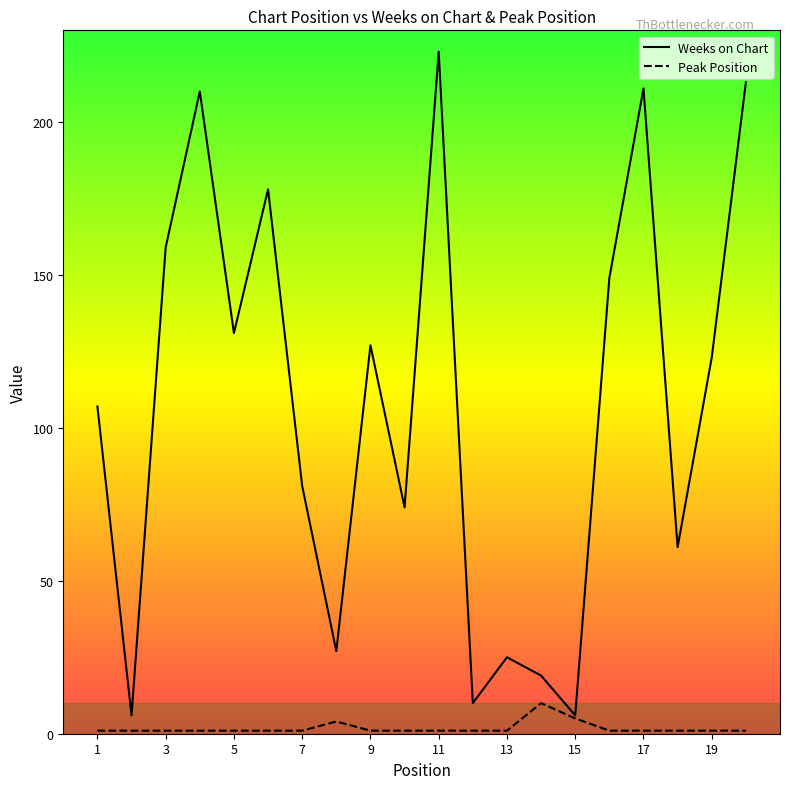

What is the difference between the second highest and minimum values in the Weeks on Chart series?

207